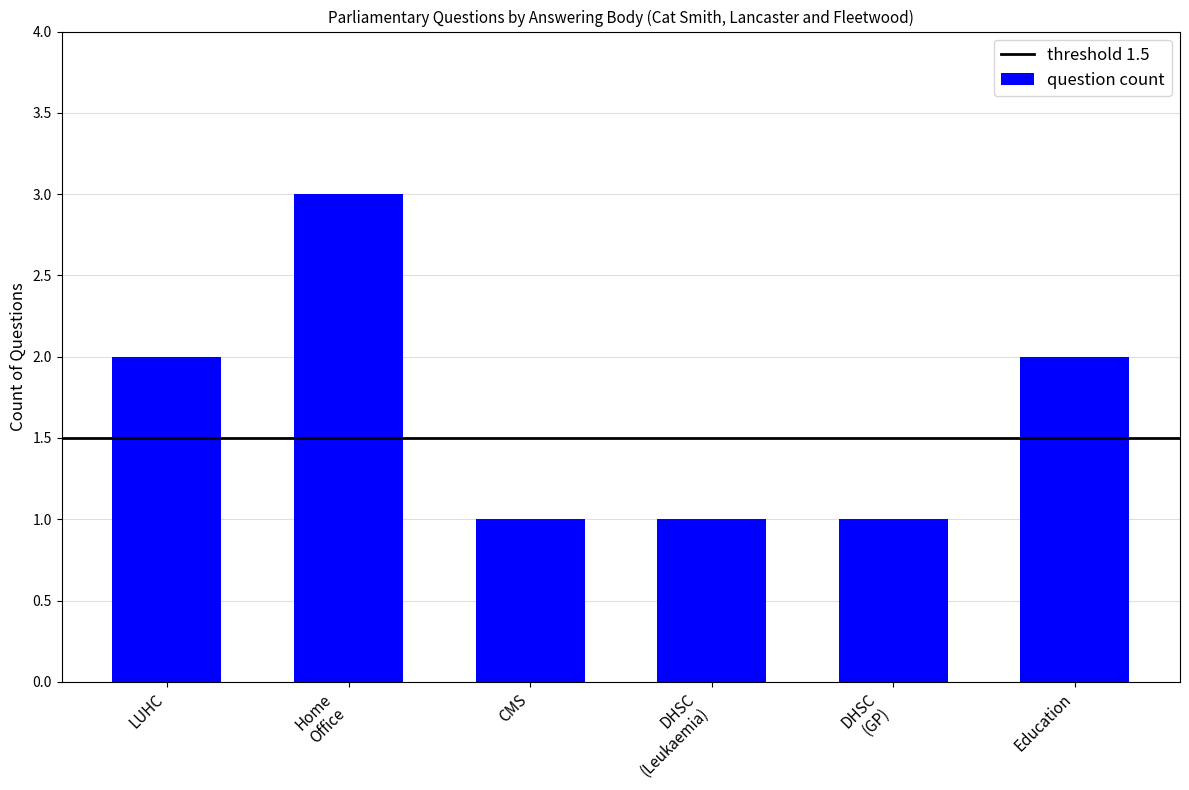

What is the greatest value displayed?

3